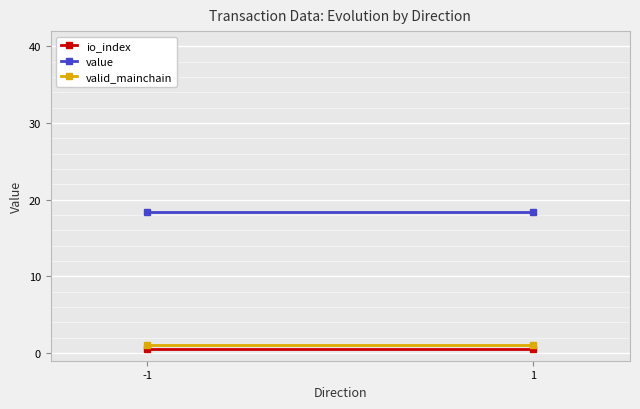

What is the value of the io_index point at the 2nd from the left?

0.5